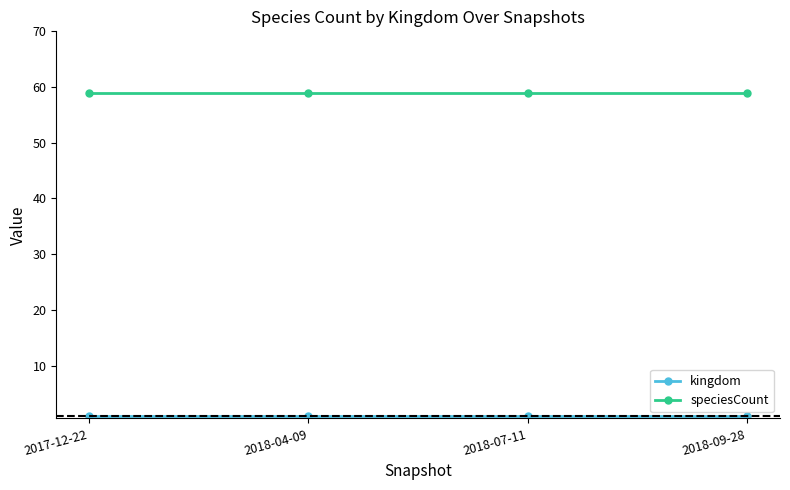

What is the maximum value for speciesCount?

59